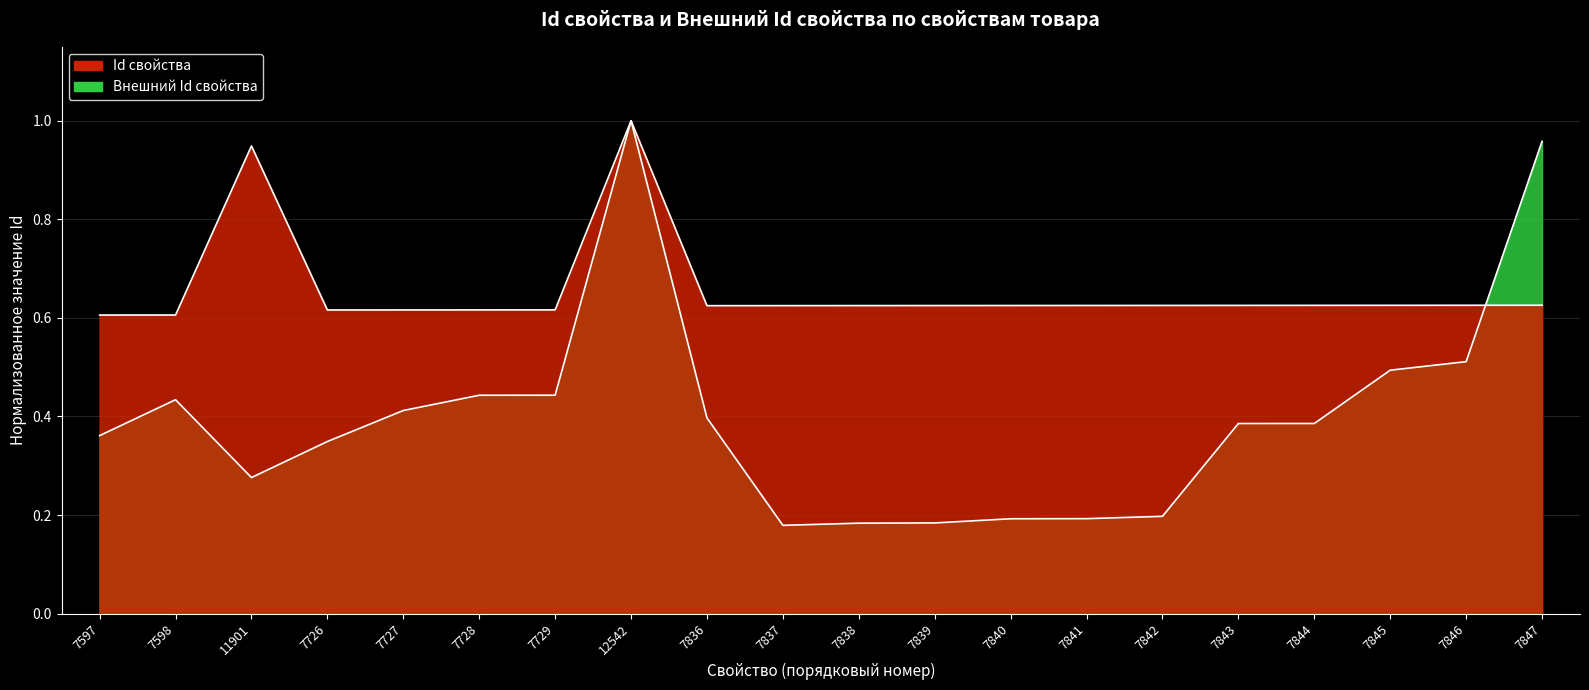

Is the value of Id свойства at 7727 greater than the value of Внешний Id свойства at 7843?

Yes